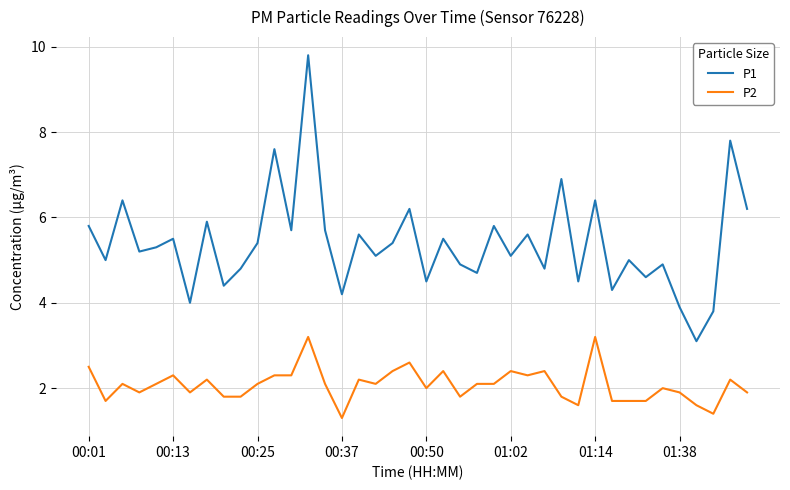

How many lines are shown in the chart?

2